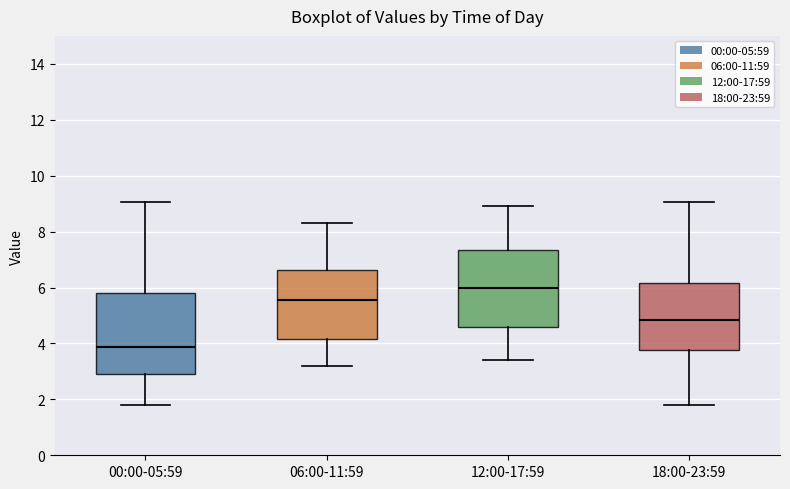

Reading left to right, transcribe this box plot: for each box, give where its median line is, the range the box spans, and where its two whiskers end, as read against the y-axis. The values are not printed on the chart, so give them approximately, as read against the axis.

00:00-05:59: median 3.8, box 3.0 to 5.8, whiskers 1.8 to 9.0
06:00-11:59: median 5.6, box 4.2 to 6.6, whiskers 3.2 to 8.4
12:00-17:59: median 6.0, box 4.6 to 7.4, whiskers 3.4 to 9.0
18:00-23:59: median 4.8, box 3.8 to 6.2, whiskers 1.8 to 9.0